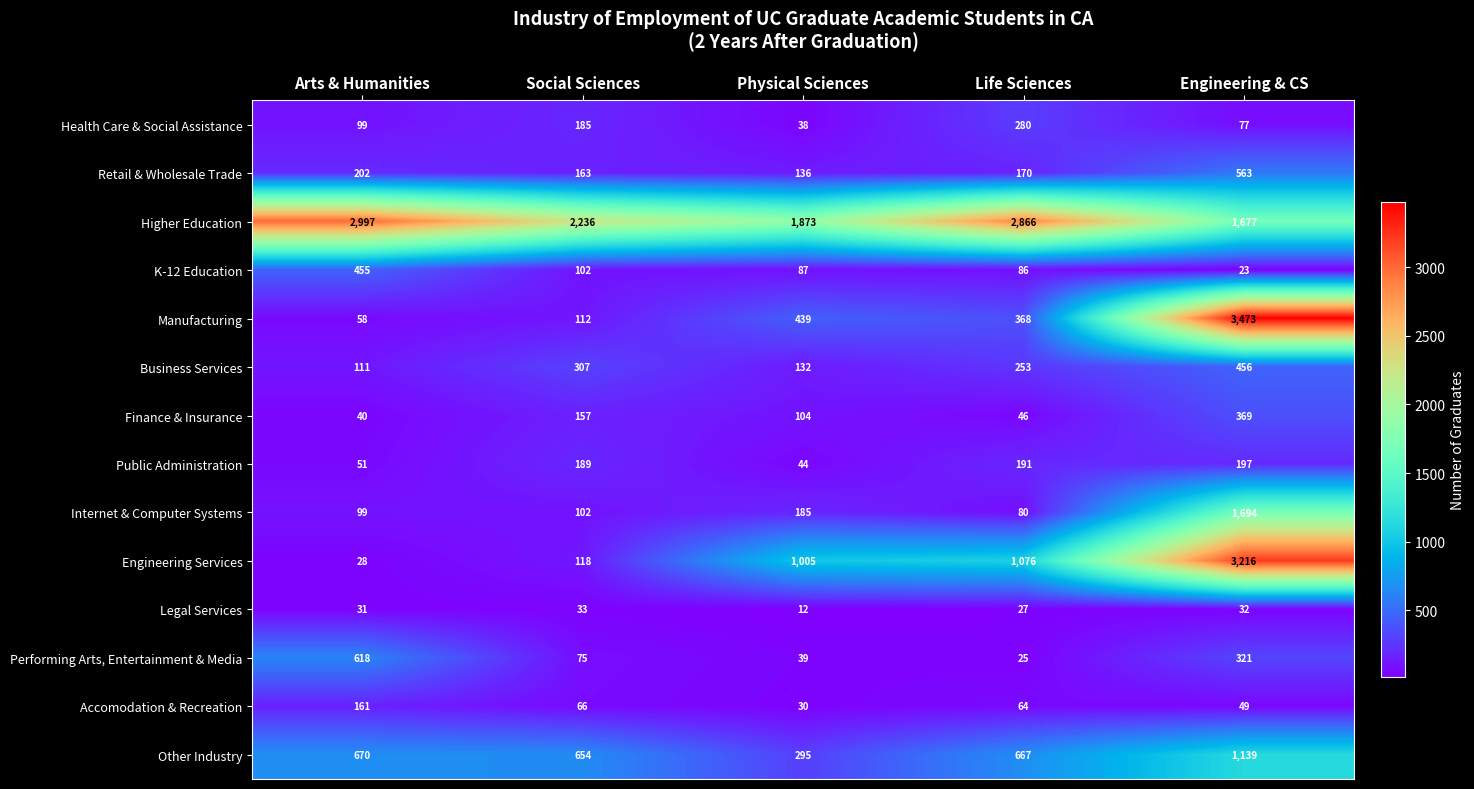

List the series in order of their peak value, highest first.

Manufacturing, Engineering Services, Higher Education, Internet & Computer Systems, Other Industry, Performing Arts, Entertainment & Media, Retail & Wholesale Trade, Business Services, K-12 Education, Finance & Insurance, Health Care & Social Assistance, Public Administration, Accomodation & Recreation, Legal Services